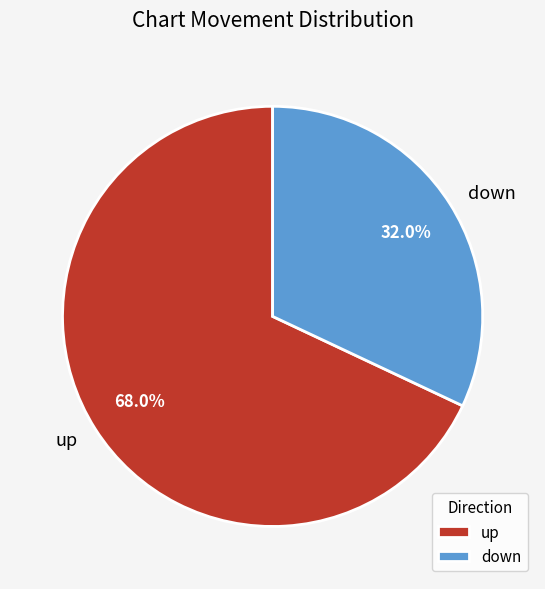

Does down account for over 50% of the chart?

No